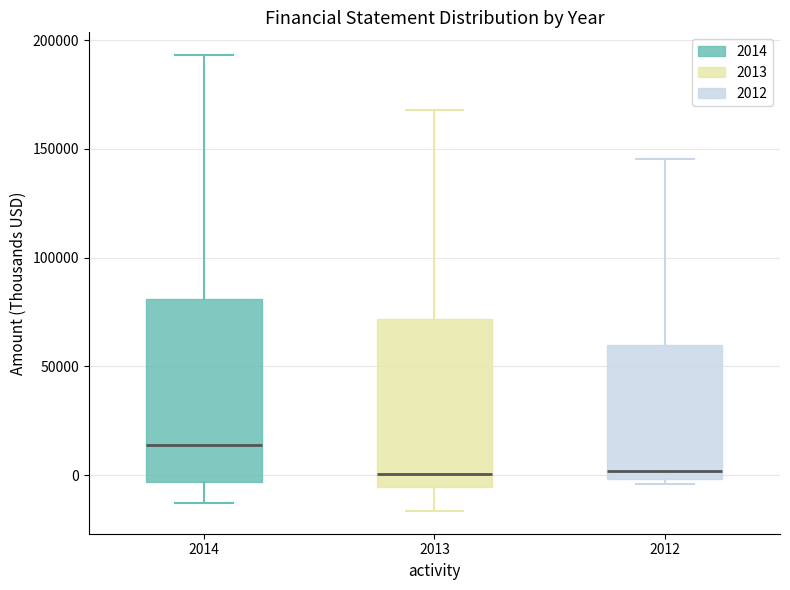

Reading left to right, transcribe this box plot: for each box, give where its median line is, the range the box spans, and where its two whiskers end, as read against the y-axis. The values are not printed on the chart, so give them approximately, as read against the axis.

2014: median 15000, box -5000 to 80000, whiskers -15000 to 195000
2013: median 0, box -5000 to 70000, whiskers -15000 to 170000
2012: median 0 (just above the box's lower edge), box 0 to 60000, whiskers -5000 to 145000